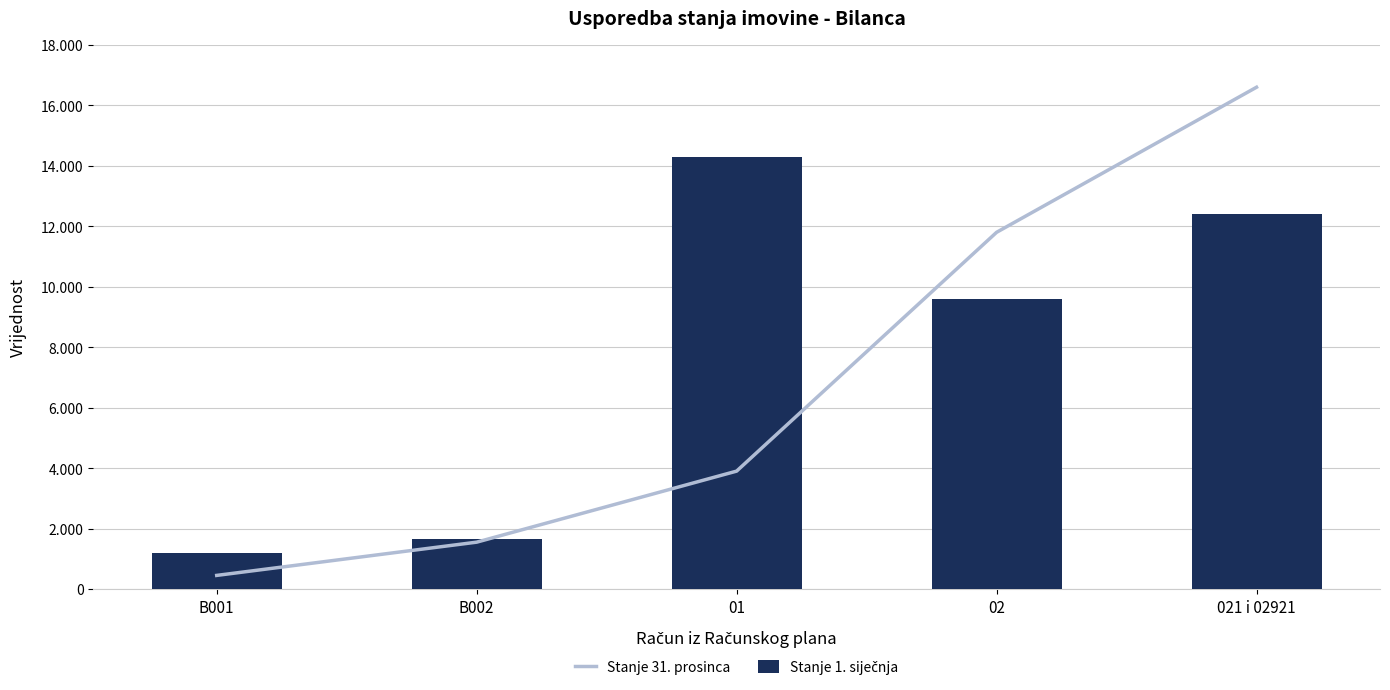

Is the value of Stanje 1. siječnja at 01 greater than the value of Stanje 31. prosinca at B002?

Yes